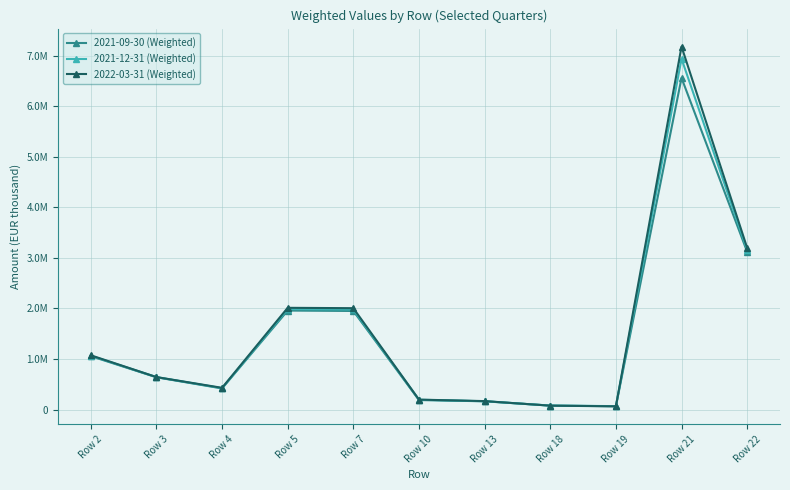

Does the chart have visible grid lines?

Yes